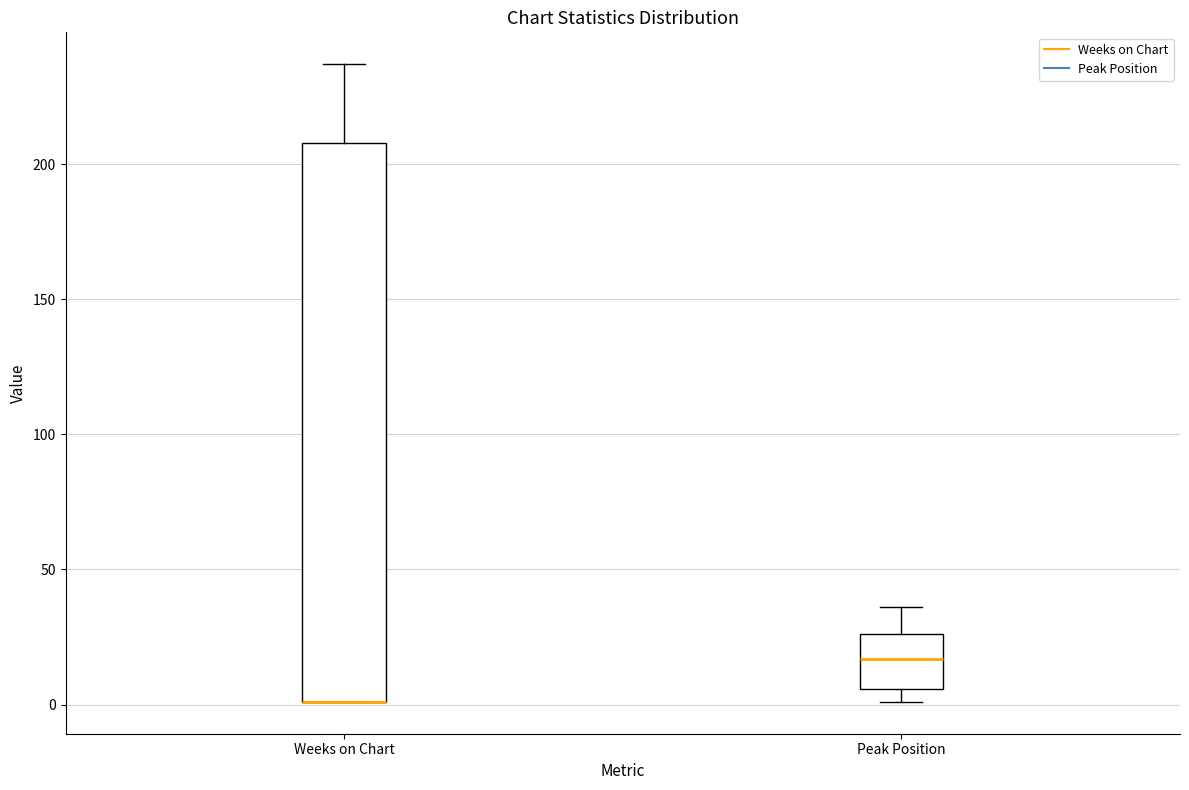

Reading left to right, transcribe this box plot: for each box, give where its median line is, the range the box spans, and where its two whiskers end, as read against the y-axis. The values are not printed on the chart, so give them approximately, as read against the axis.

Weeks on Chart: median 0 (drawn on the box's lower edge), box 0 to 210, whiskers 0 to 235
Peak Position: median 15, box 5 to 25, whiskers 0 to 35